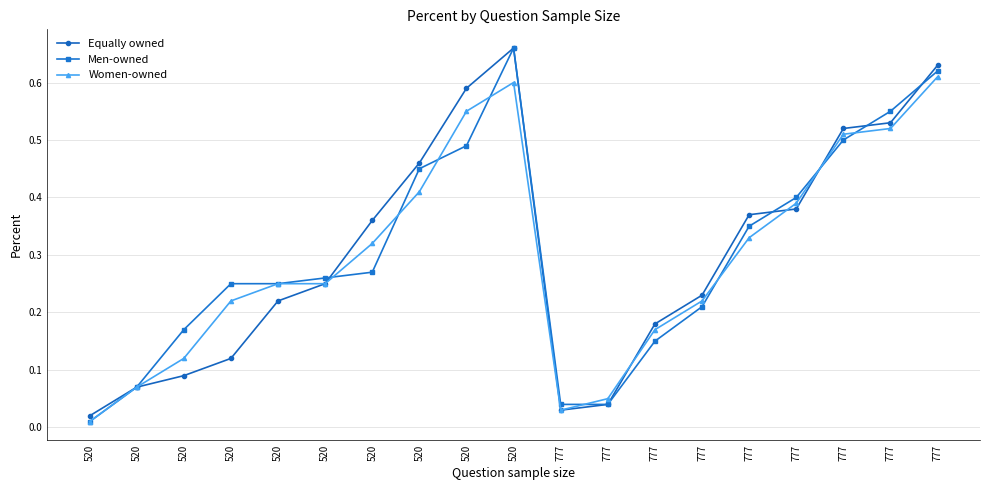

True or false: Men-owned has more than 1 interior local peaks.

False